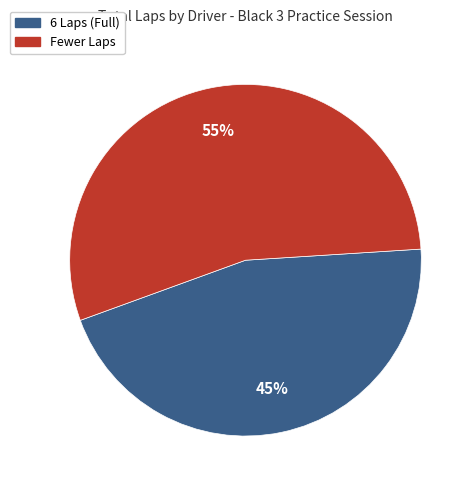

Is there a majority slice in this chart?

Yes